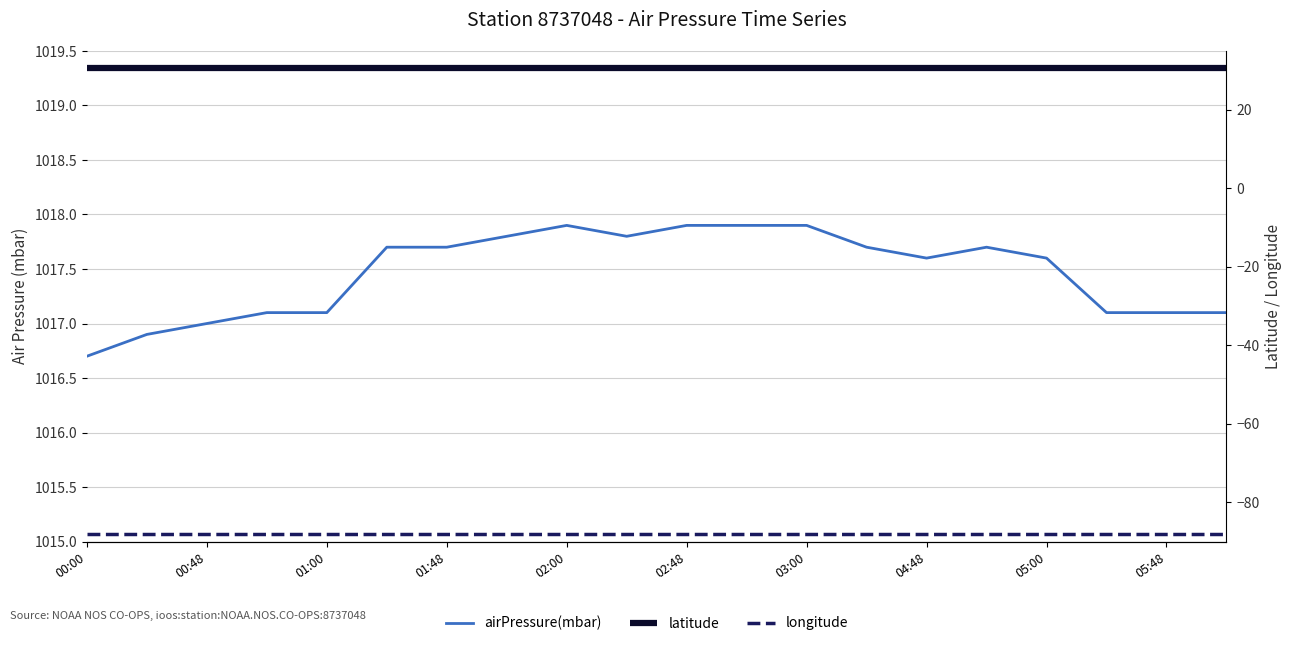

True or false: latitude has a value of 30.7 at 00:48.

True